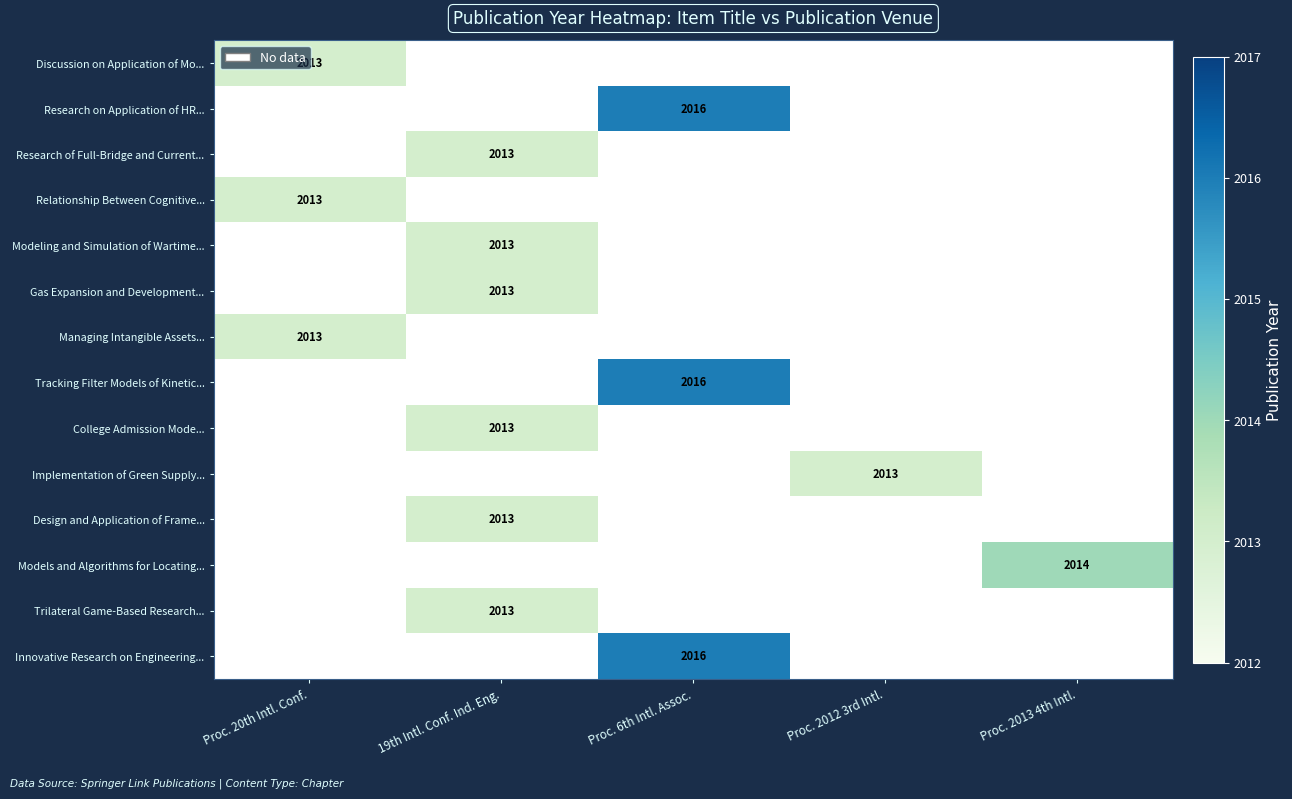

The value of Implementation of Green Supply... at Proc. 2012 3rd Intl. is 2013. True or false?

True